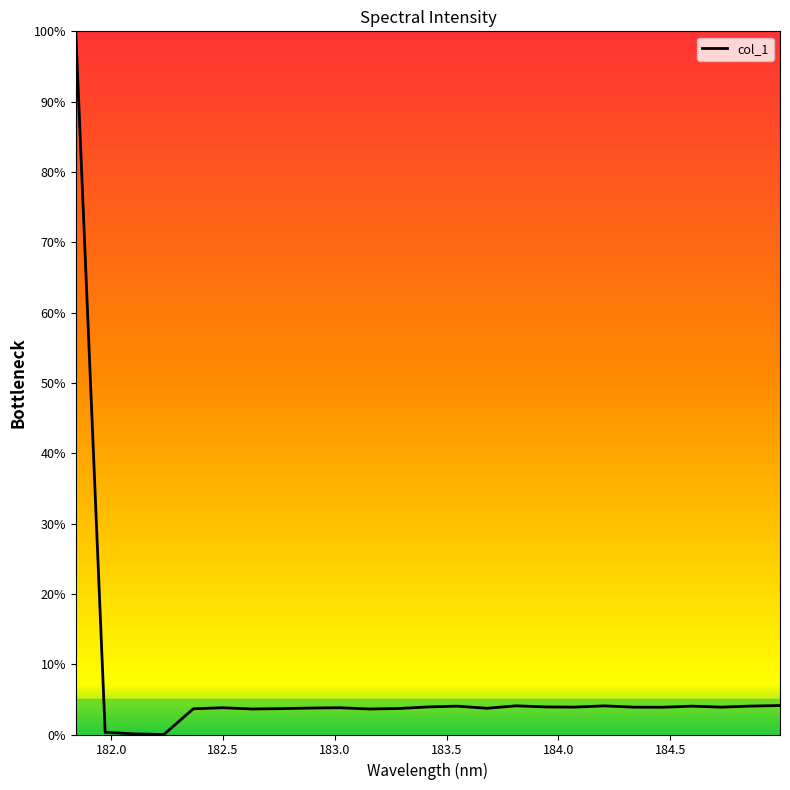

What is the greatest value displayed?

100.0